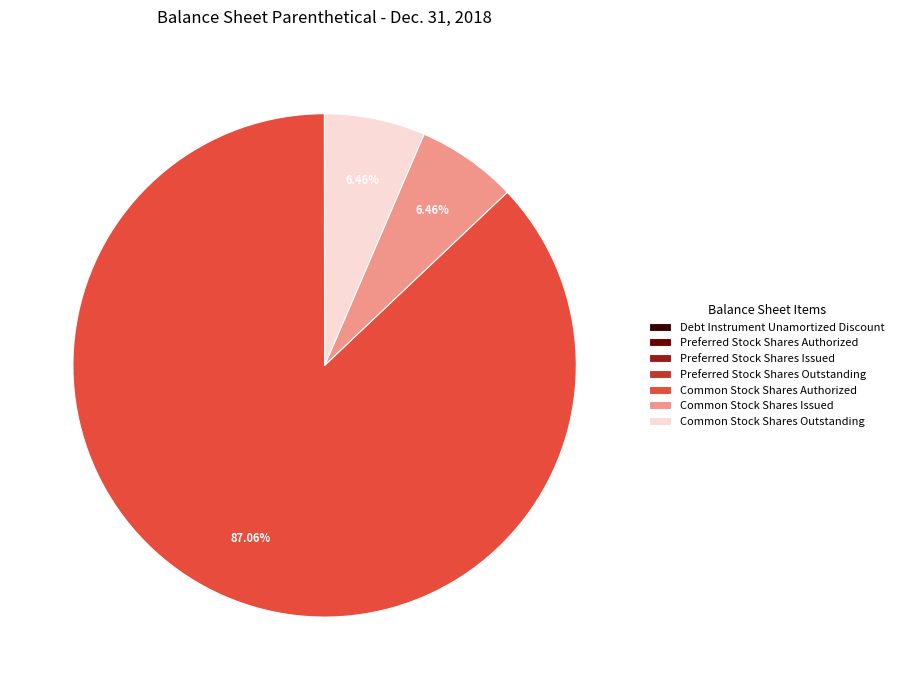

Is Common Stock Shares Authorized the majority of the pie?

Yes